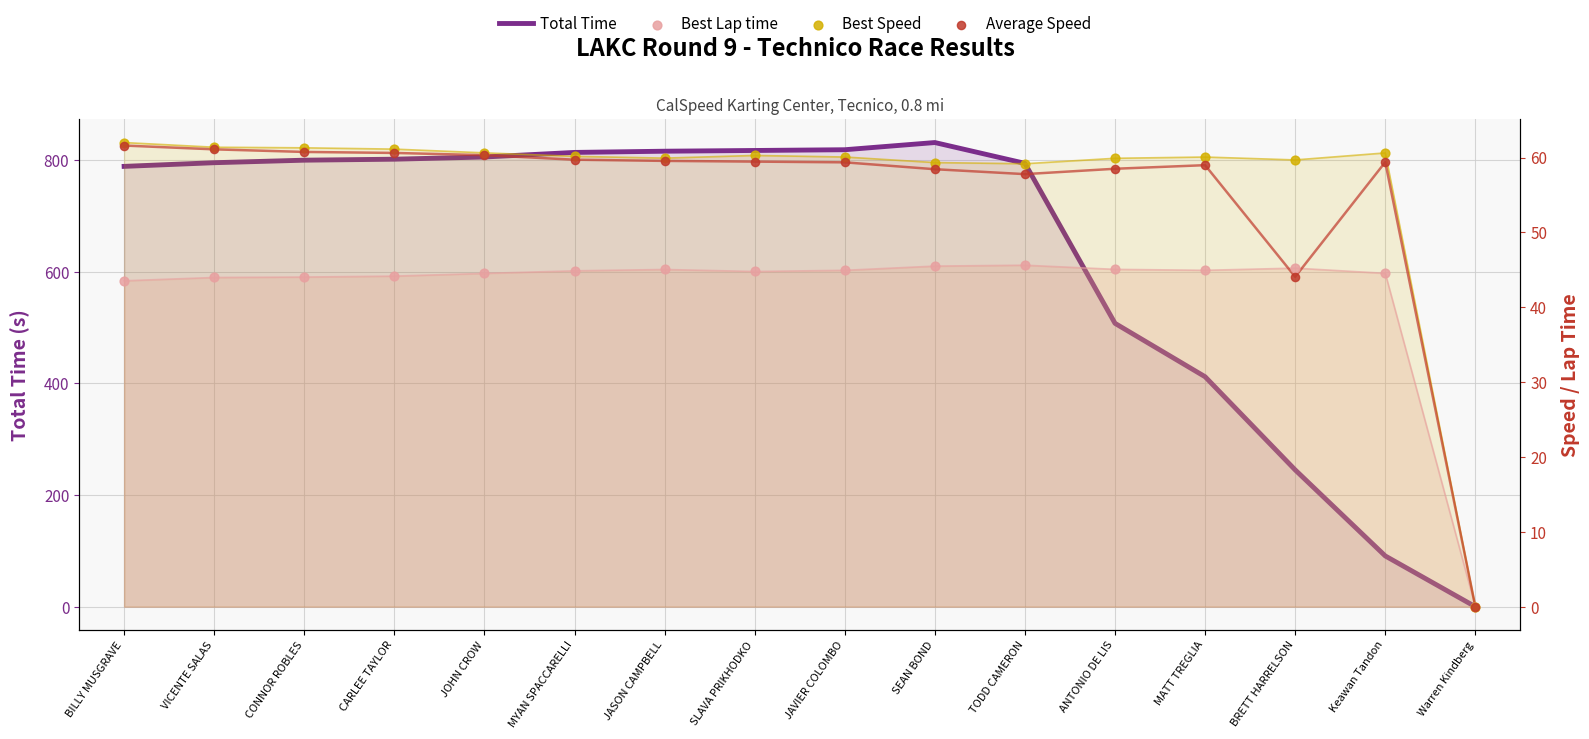

Which series has the widest spread of Y values?

Total Time